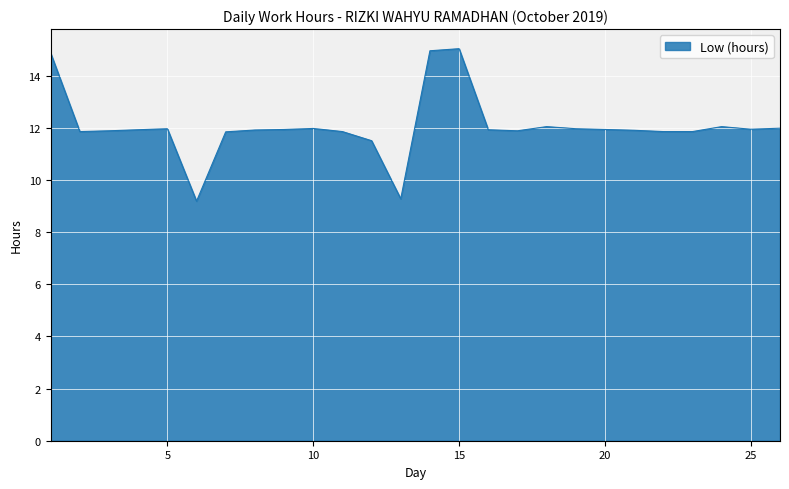

What is the minimum value shown in the chart?

9.2